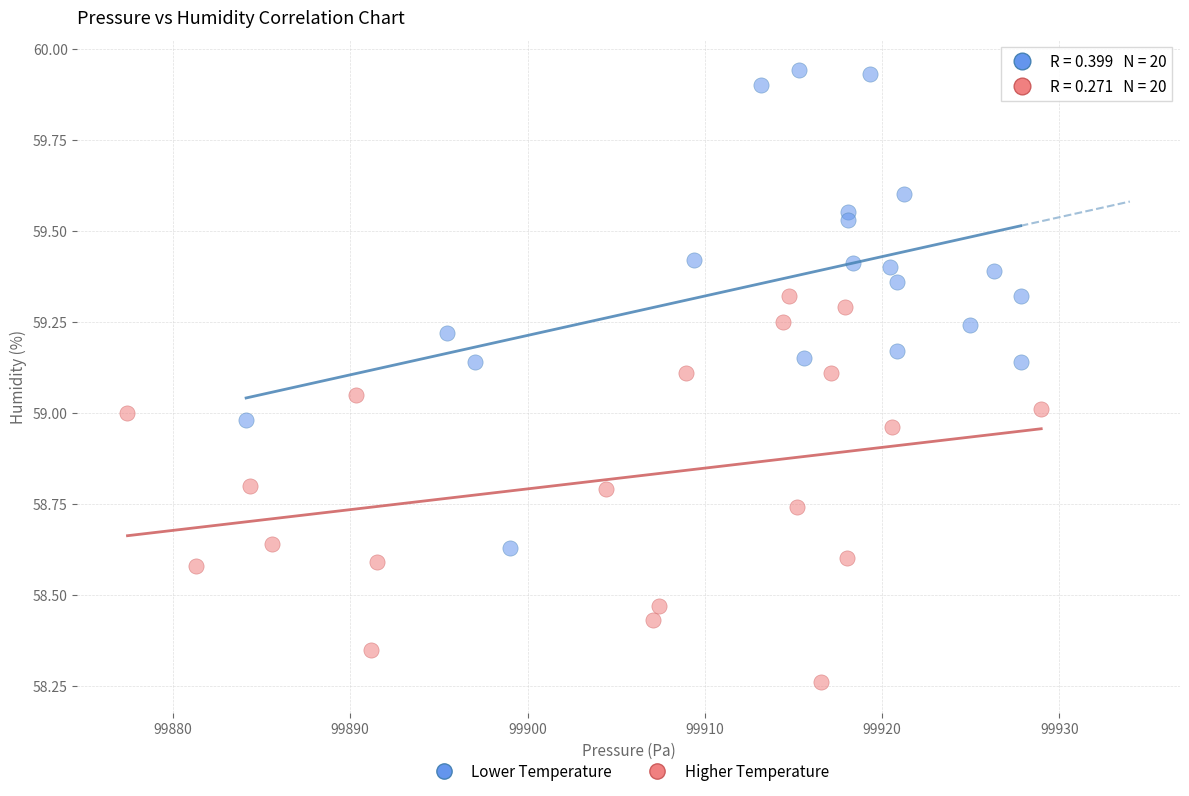

Which series has the widest spread of Y values?

Lower Temperature